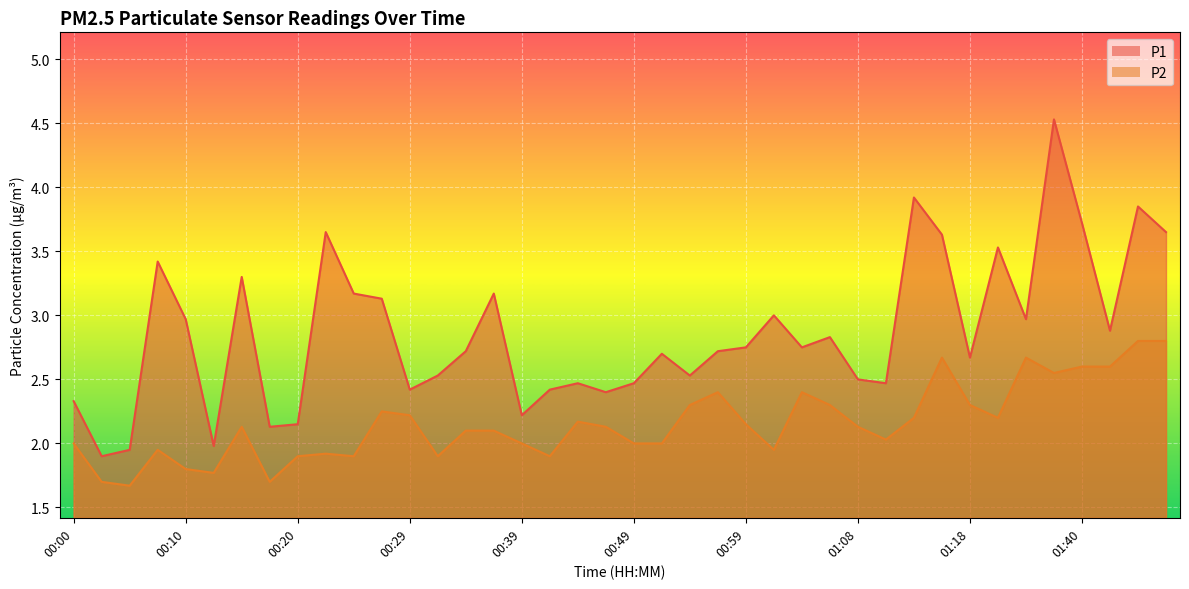

What is the difference between the maximum and minimum values in the P1 series?

2.6